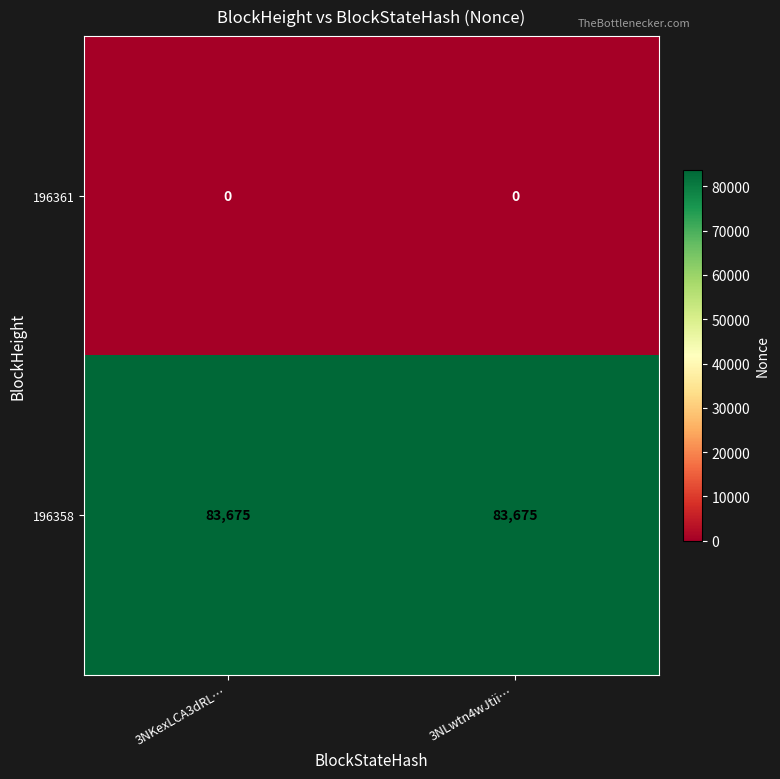

Reading right to left, list all the values displayed in this chart.

196361: 0	0
196358: 83675	83675